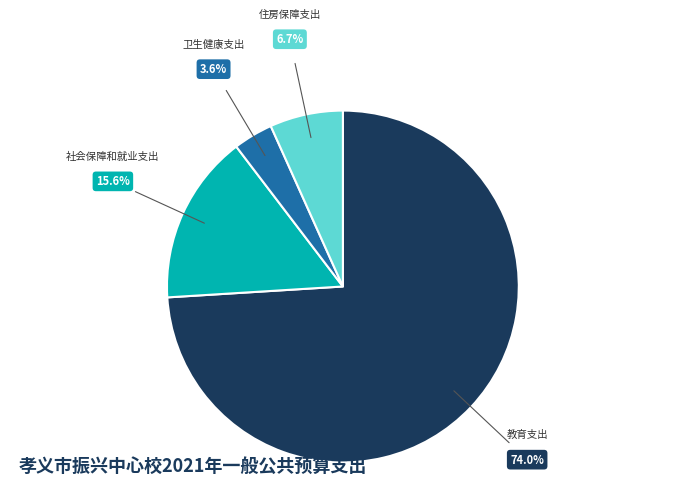

How many segments does this pie chart have?

4